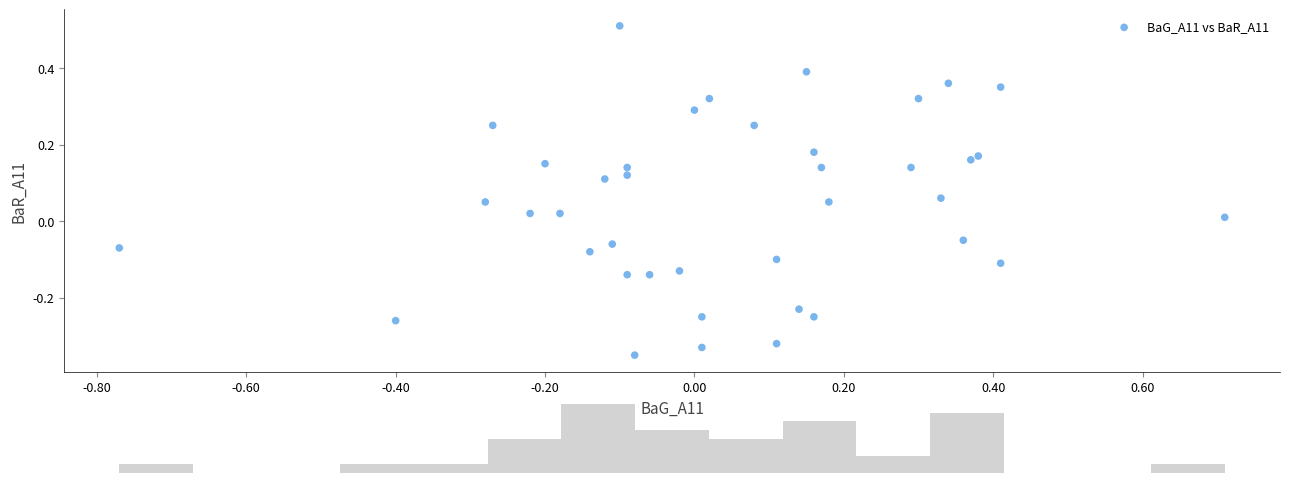

What is the range of Y values (max minus min)?

0.9